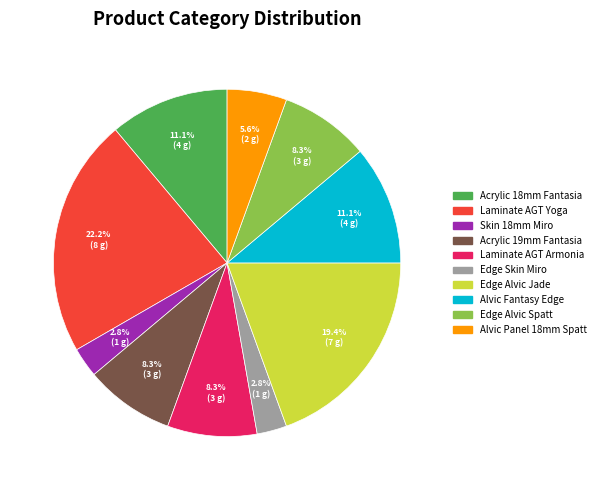

How many segments does this pie chart have?

10